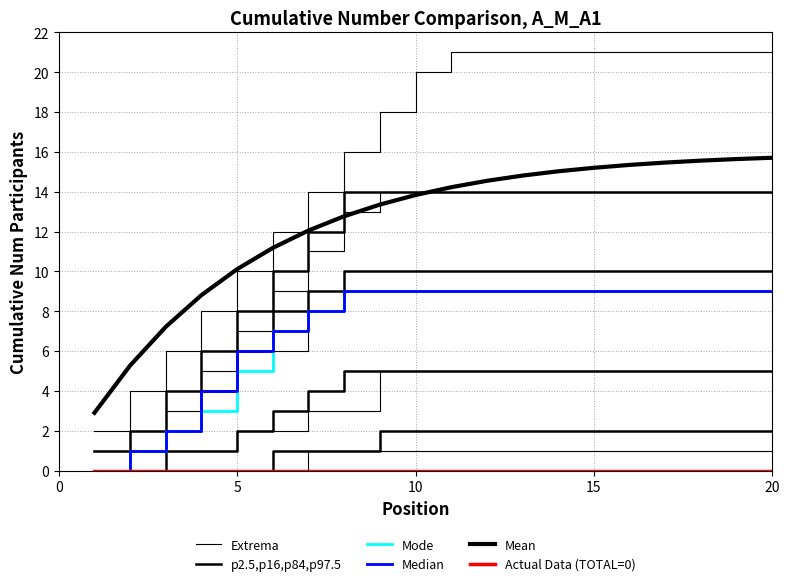

What is the label of the 15th point from the right?

20